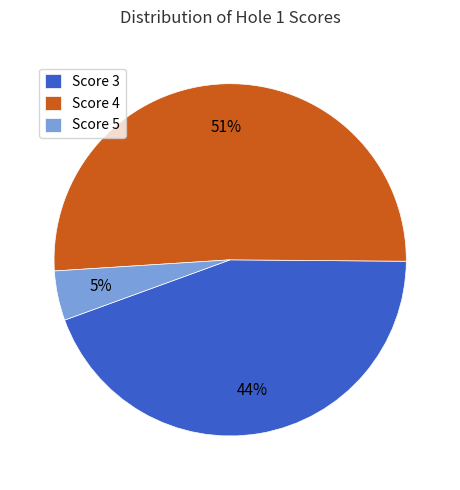

Does Score 5 represent more than half of the total?

No